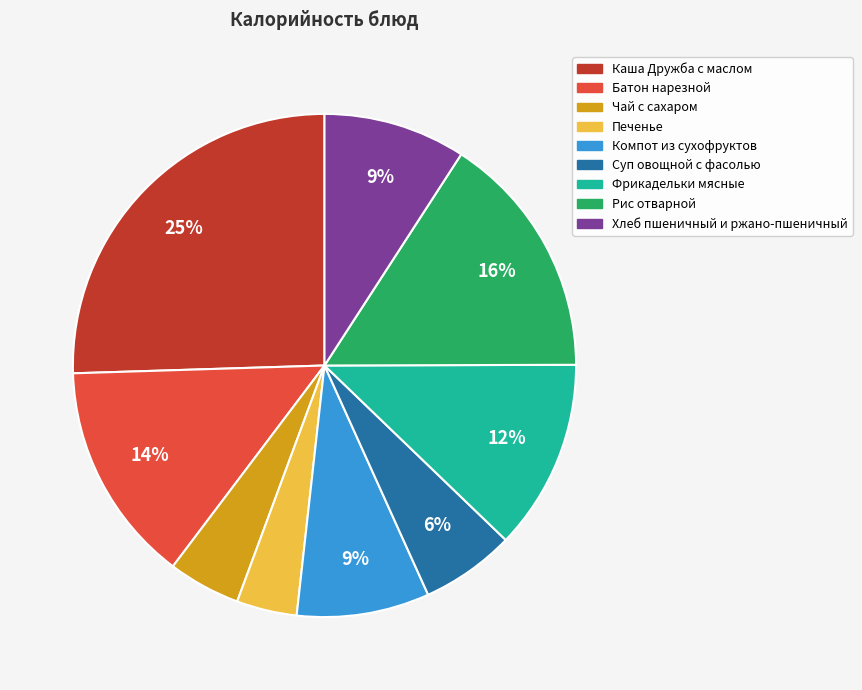

To the nearest percent, what is the average slice percentage?

11%